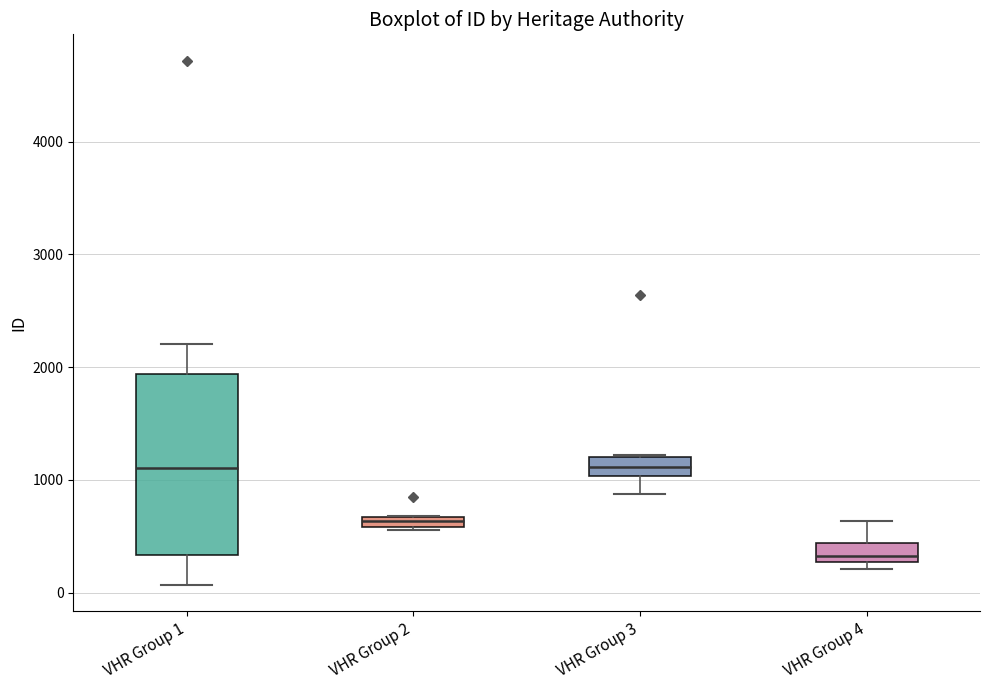

Comparing the boxes themselves (not the whiskers), which one is the tallest?

VHR Group 1